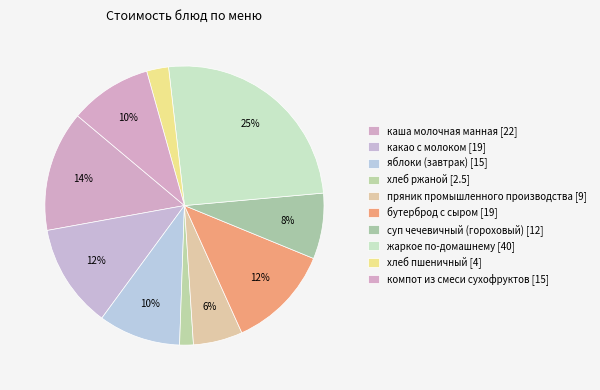

How many slices are in this pie chart?

10